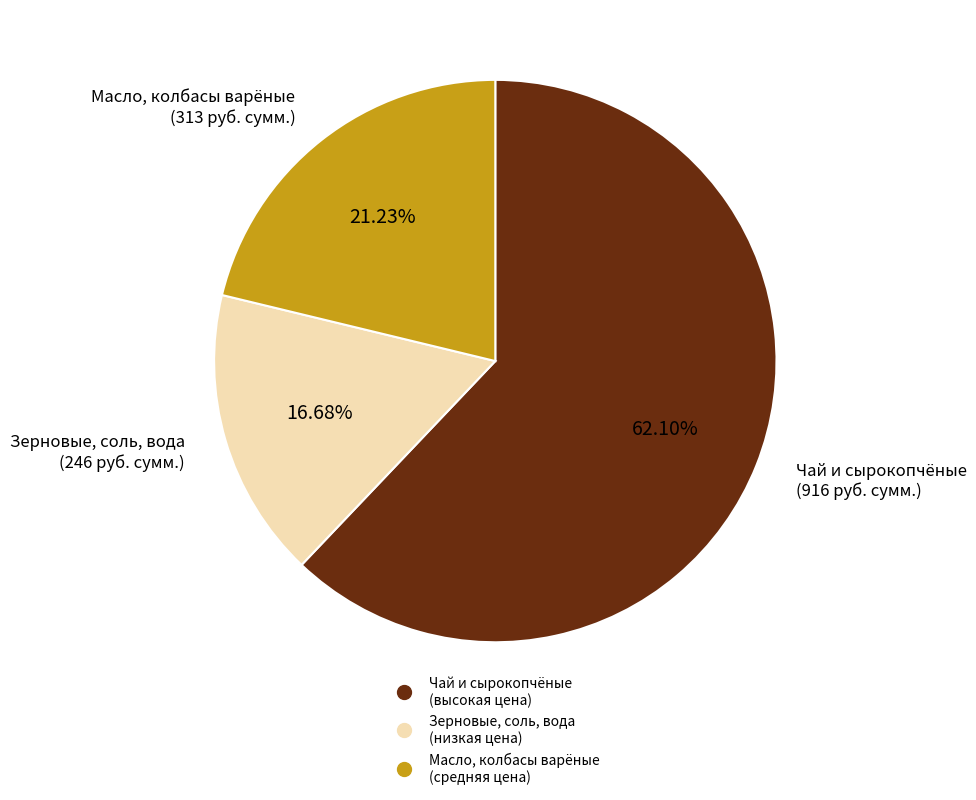

To the nearest percent, what is the difference between the largest and smallest slice percentages?

45%